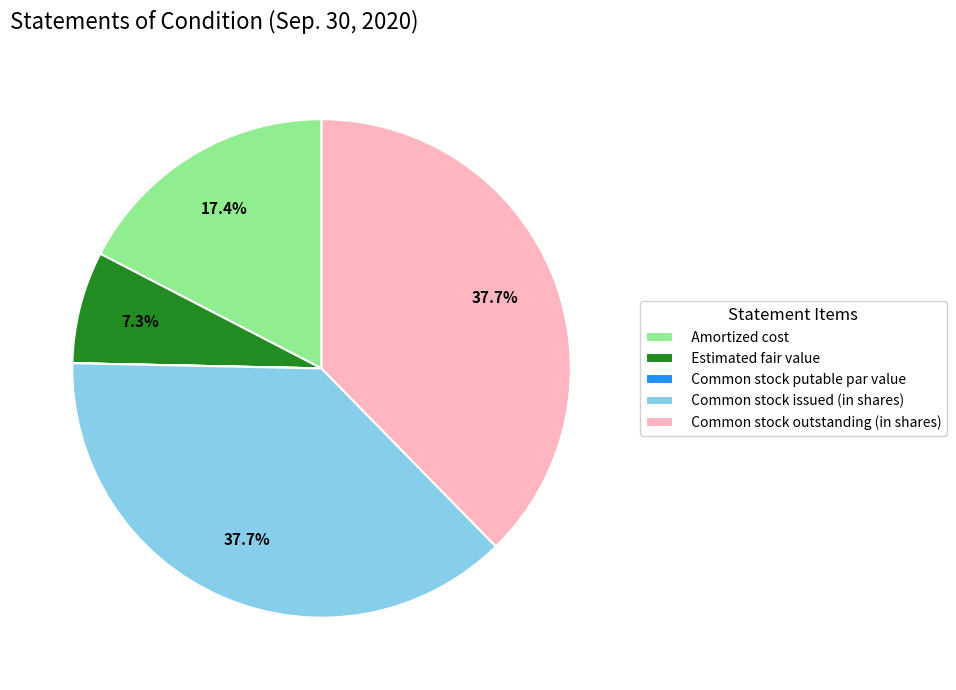

Is it true that Common stock issued (in shares) is 49% of the pie?

False